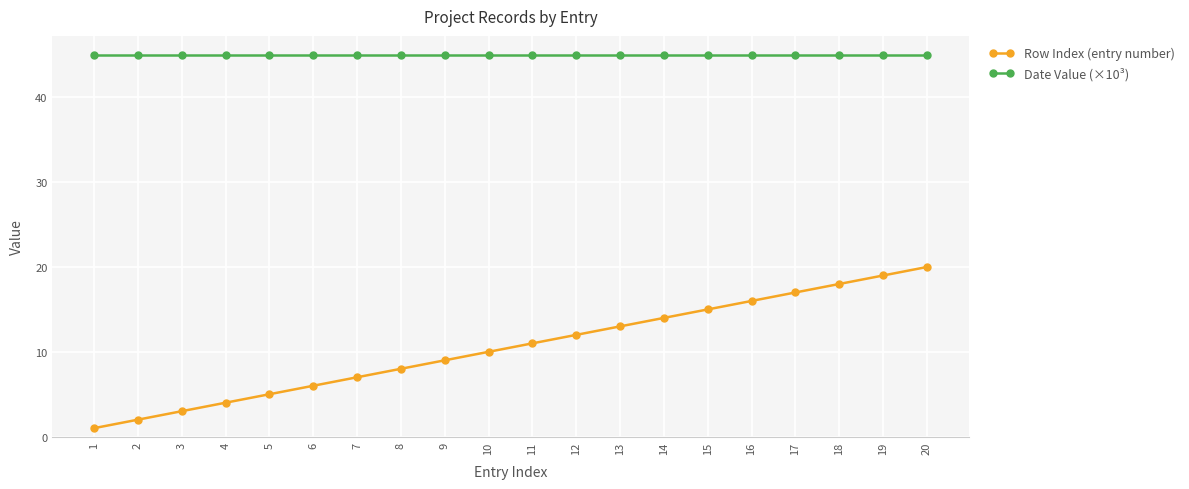

Reading left to right, list all the values displayed in this chart.

Row Index (entry number): 1=1.0	2=2.0	3=3.0	4=4.0	5=5.0	6=6.0	7=7.0	8=8.0	9=9.0	10=10.0	11=11.0	12=12.0	13=13.0	14=14.0	15=15.0	16=16.0	17=17.0	18=18.0	19=19.0	20=20.0
Date Value (×10³): 1=45.0	2=45.0	3=45.0	4=45.0	5=45.0	6=45.0	7=45.0	8=45.0	9=45.0	10=45.0	11=45.0	12=45.0	13=45.0	14=45.0	15=45.0	16=45.0	17=45.0	18=45.0	19=45.0	20=45.0